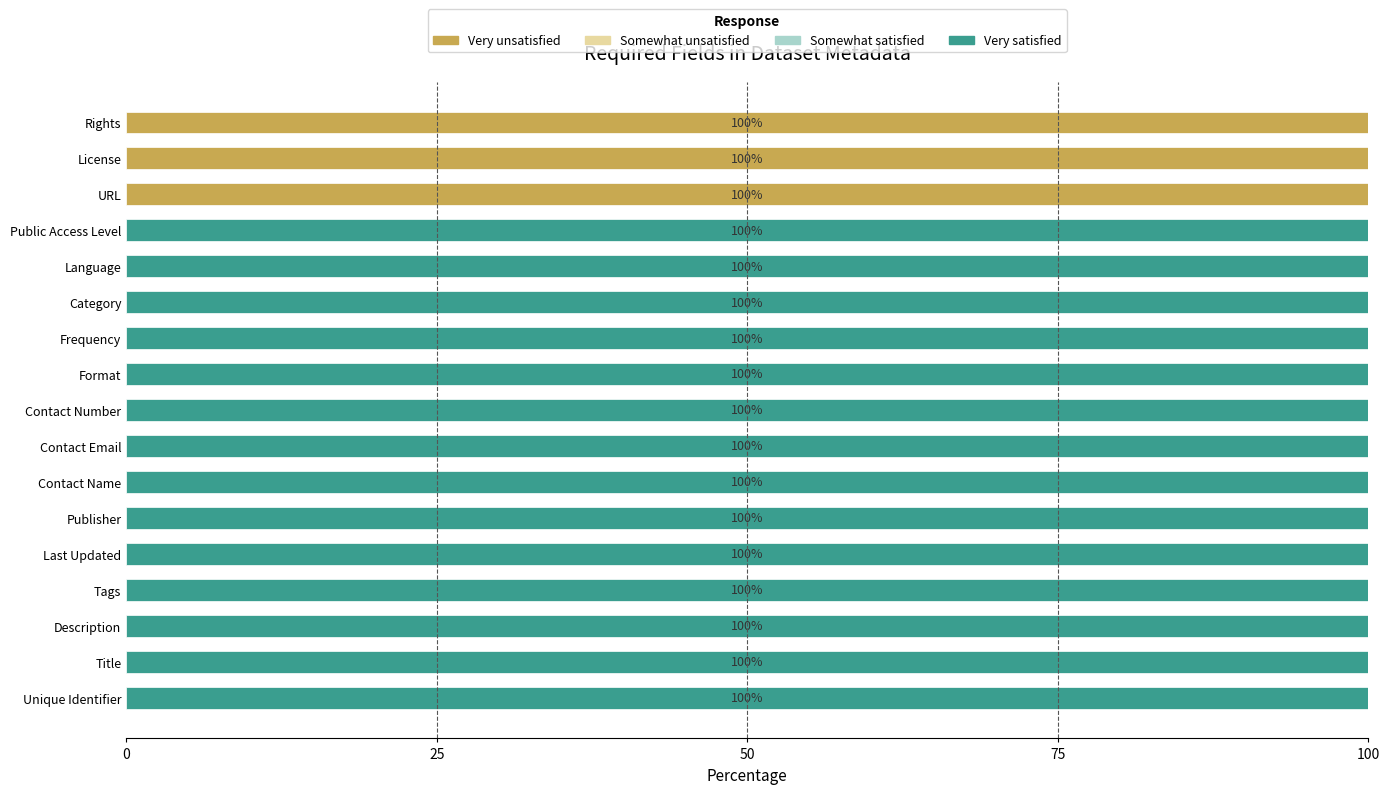

What is the total value across all series at Category?

100